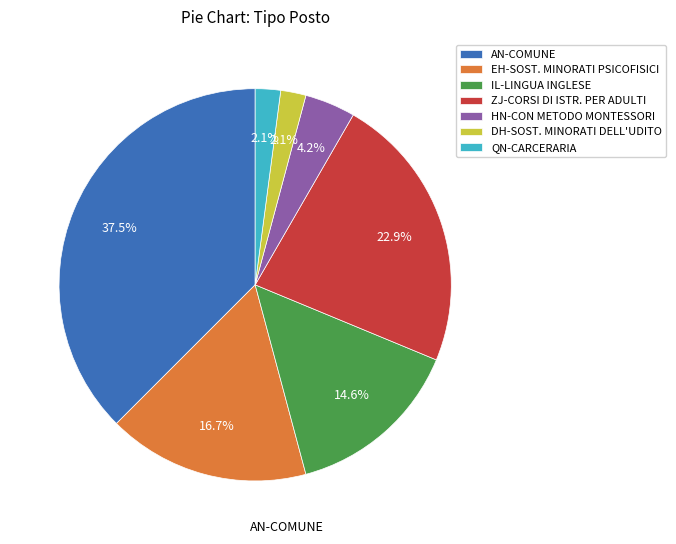

What is the ratio of the value at QN-CARCERARIA to the value at DH-SOST. MINORATI DELL'UDITO?

1.0